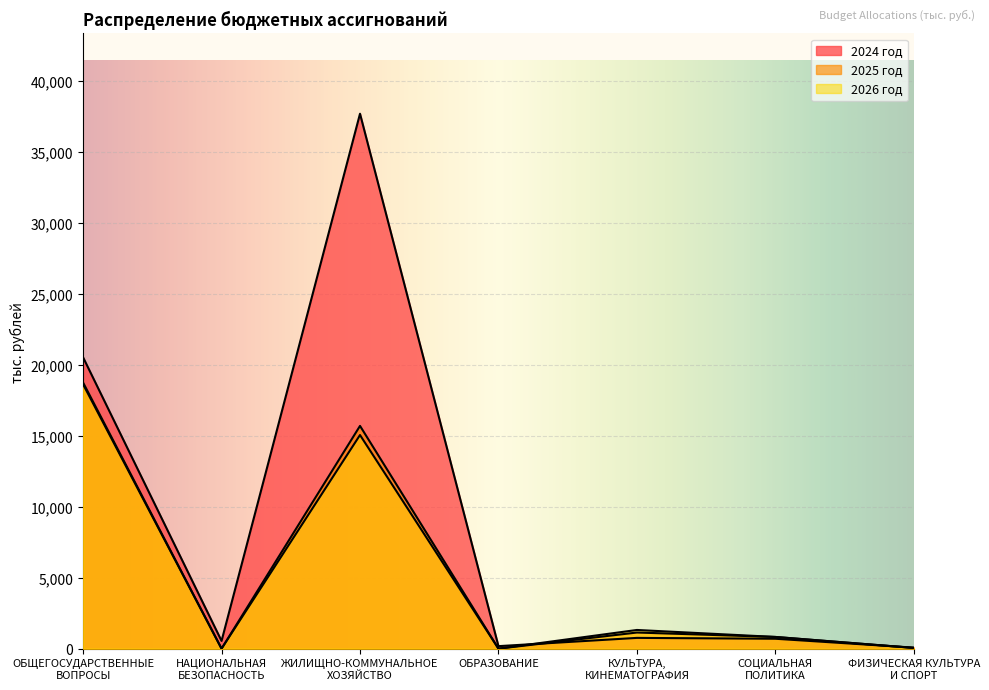

What is the spread (max minus min) of values at ФИЗИЧЕСКАЯ КУЛЬТУРА
И СПОРТ?

21.3